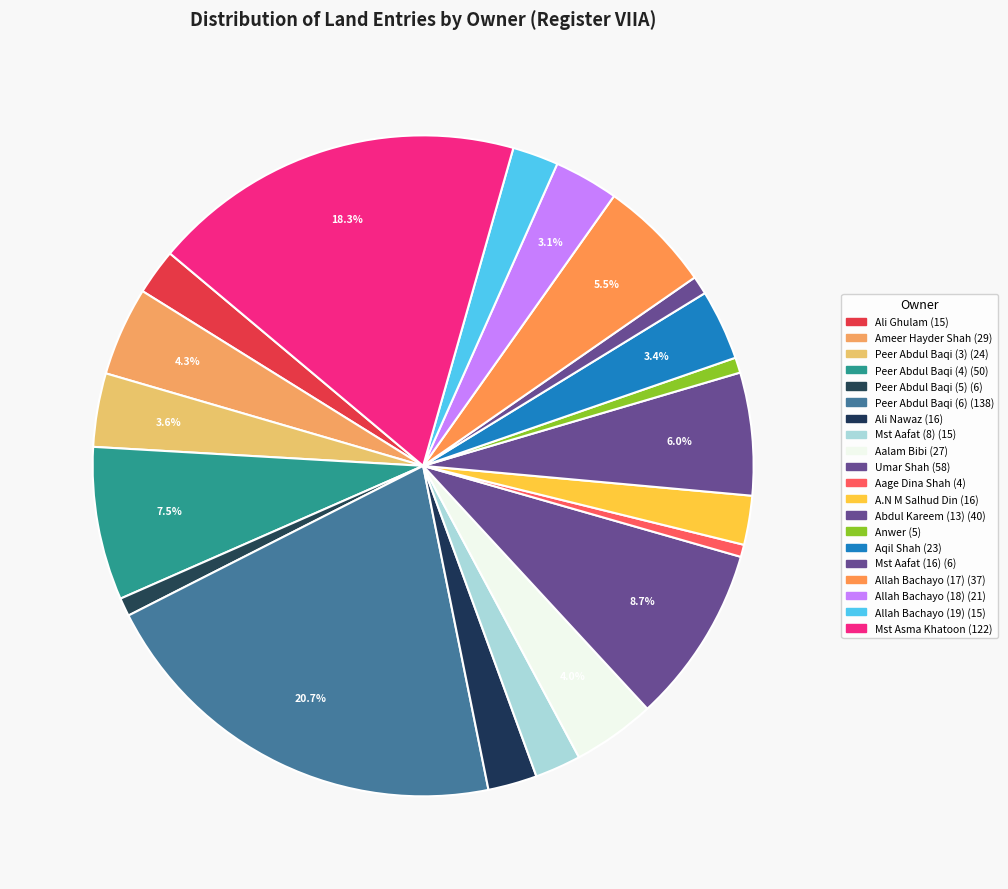

Count the number of slices in the pie.

20